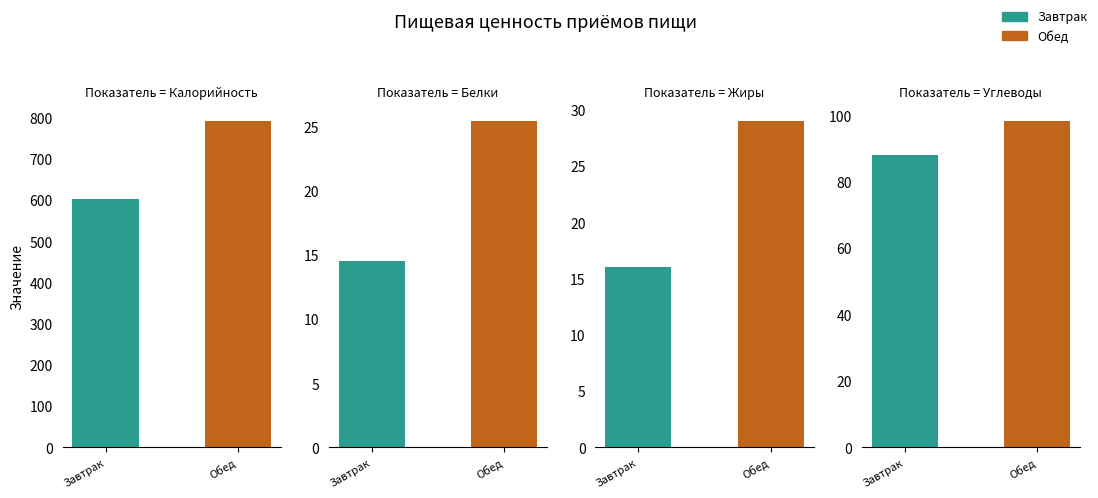

The value of Обед at Углеводы is 98.4. True or false?

True